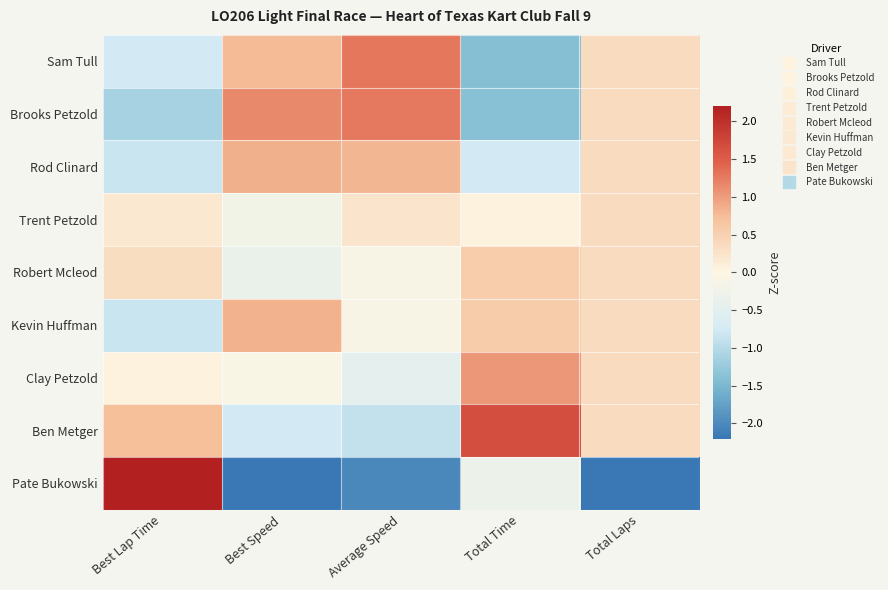

Which has a higher value, Total Time or Total Laps?

Total Laps